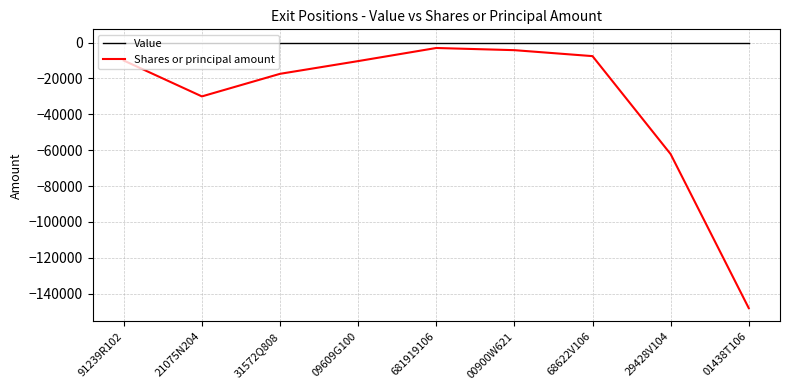

Is the value of Shares or principal amount at 01438T106 greater than the value of Value at 00900W621?

No